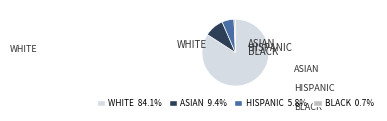

Does any single category account for the majority?

Yes